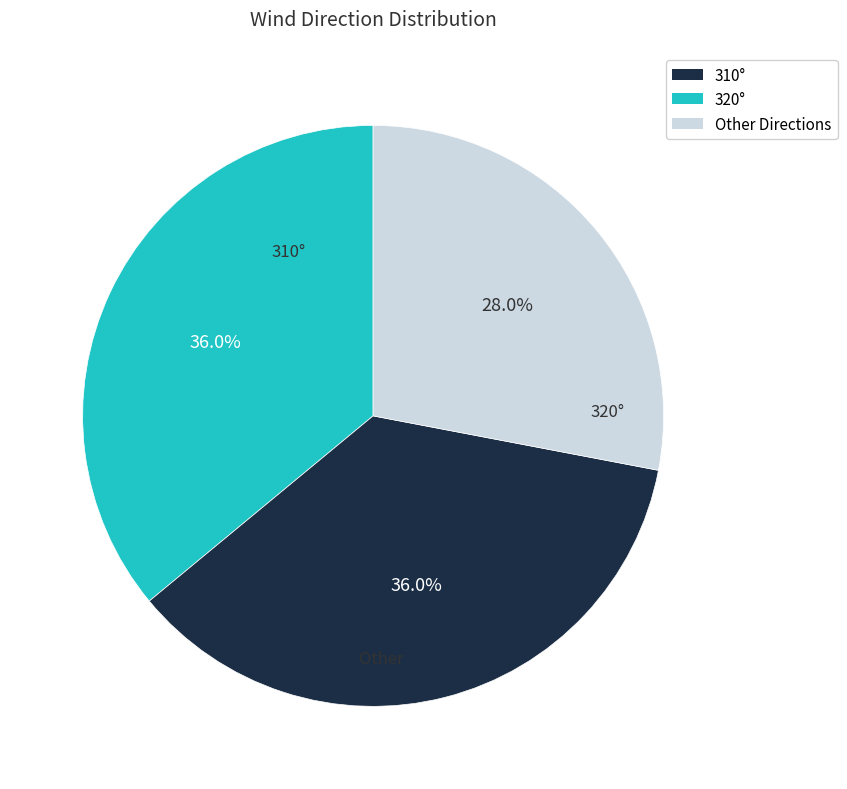

Is there any slice that represents more than half of the pie?

No